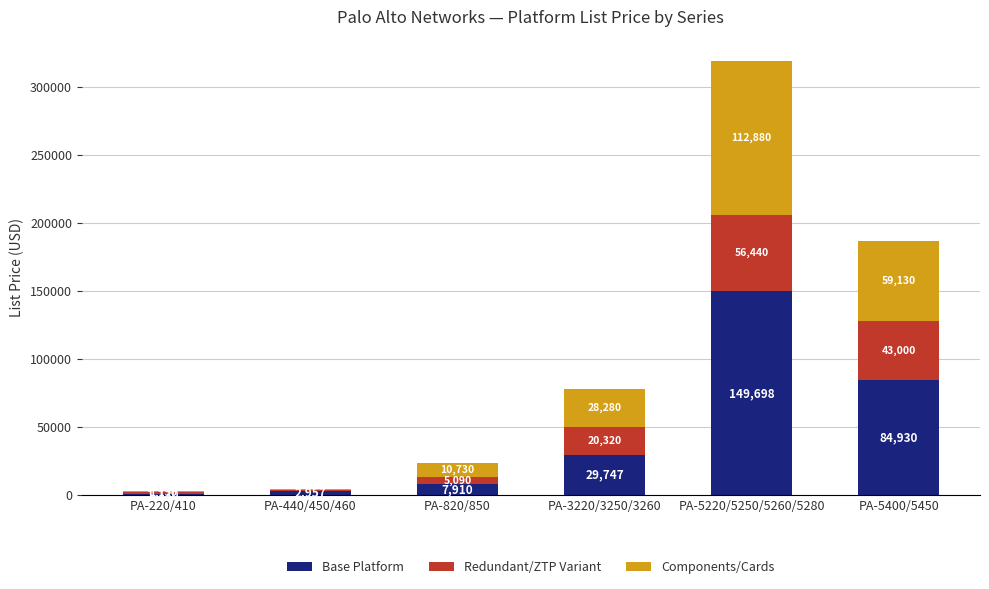

The value of Base Platform at PA-5400/5450 is 84930. True or false?

True